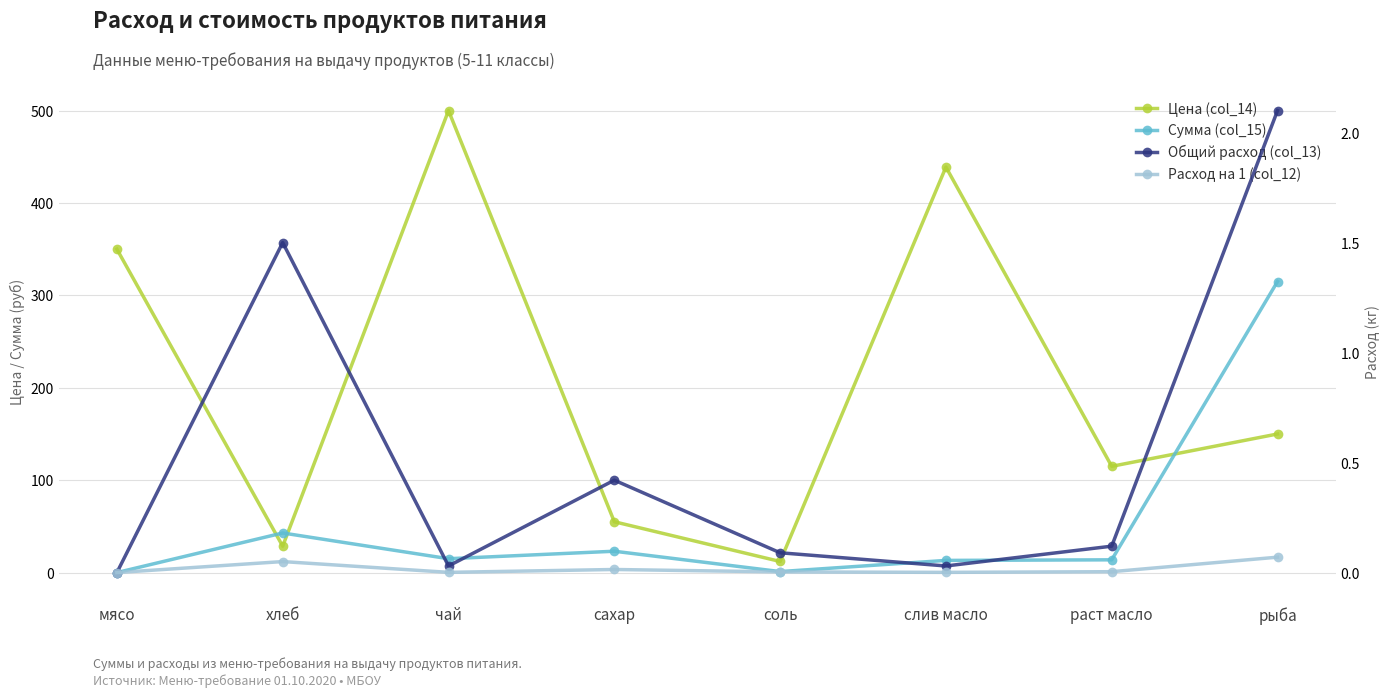

List the series in order of their peak value, lowest first.

Расход на 1 (col_12), Общий расход (col_13), Сумма (col_15), Цена (col_14)